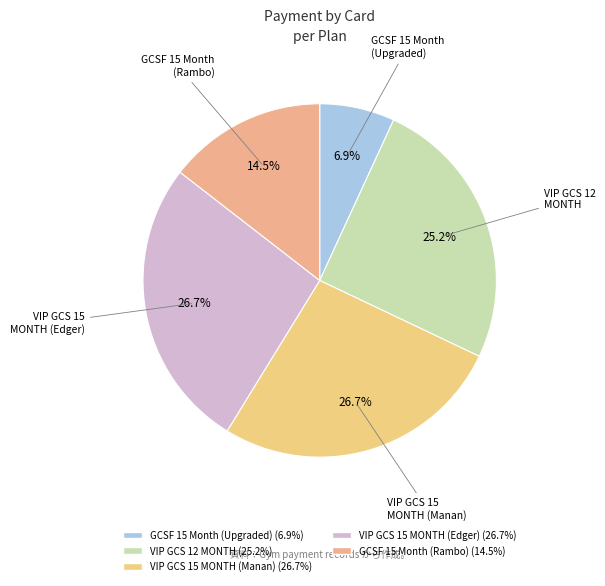

Is there a majority slice in this chart?

No